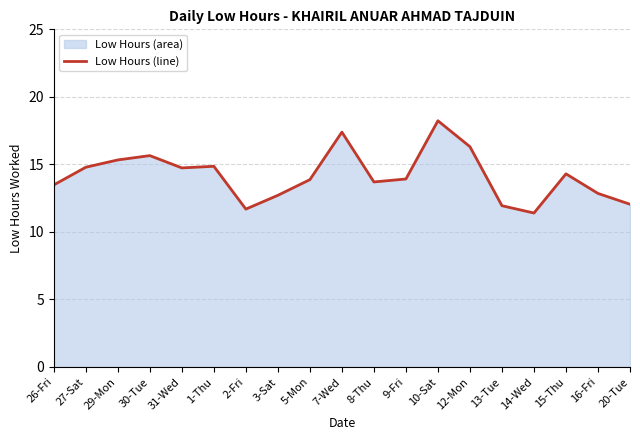

What position from the left is 30-Tue?

4